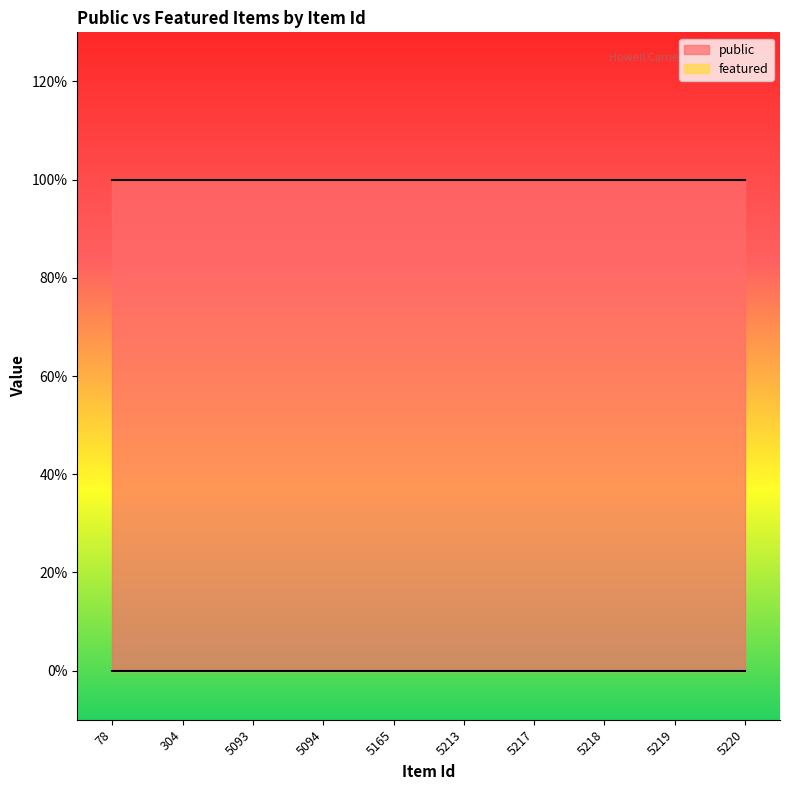

The featured series shows 0 at 304. True or false?

True